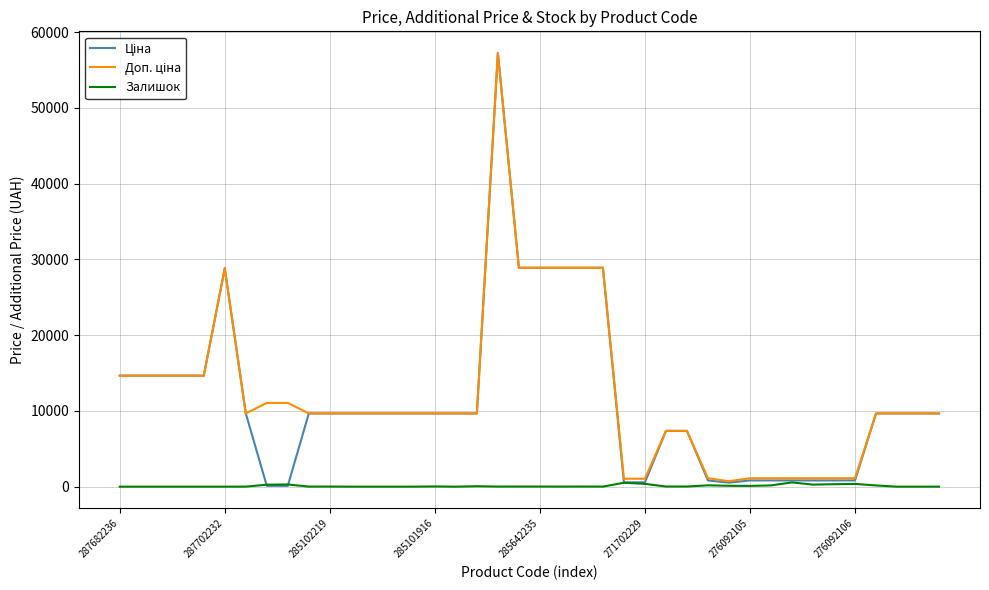

What is the maximum value shown in the chart?

57235.5